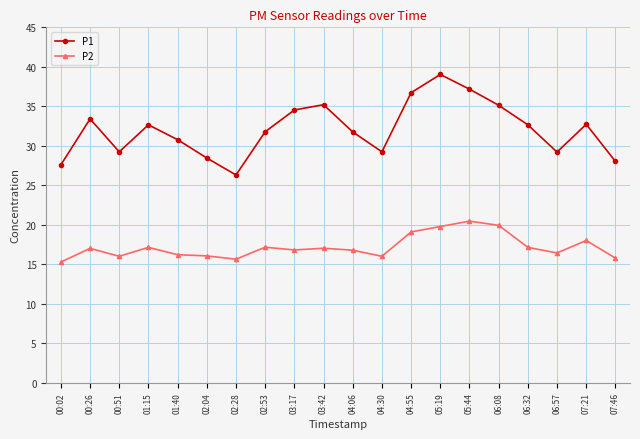

What is the minimum value for P1?

26.3